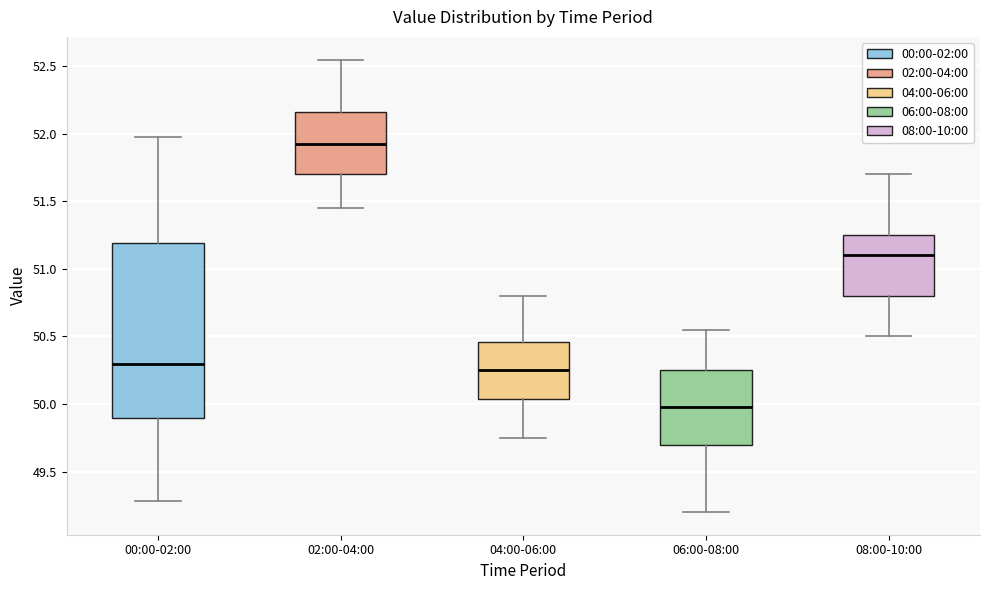

Which box has the highest median line?

02:00-04:00